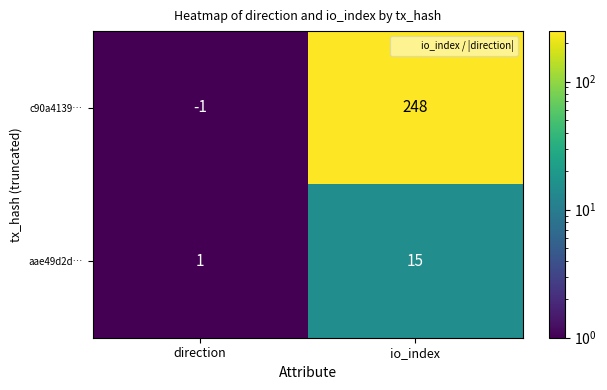

Between direction and io_index, which series saw the biggest shift?

c90a4139…